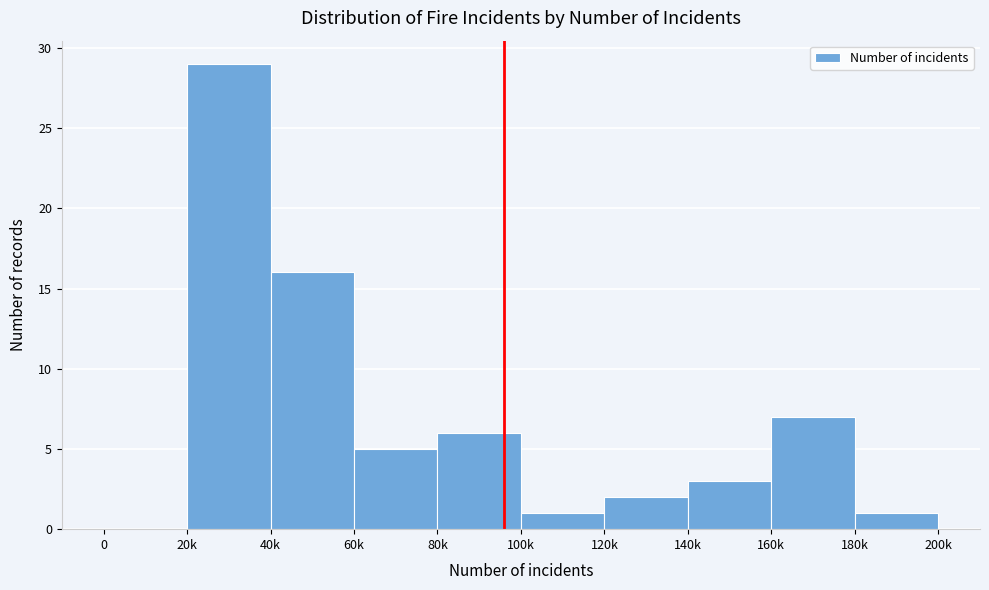

Reading left to right, transcribe all the data shown in this chart.

0=0	20k=29	40k=16	60k=5	80k=6	100k=1	120k=2	140k=3	160k=7	180k=1